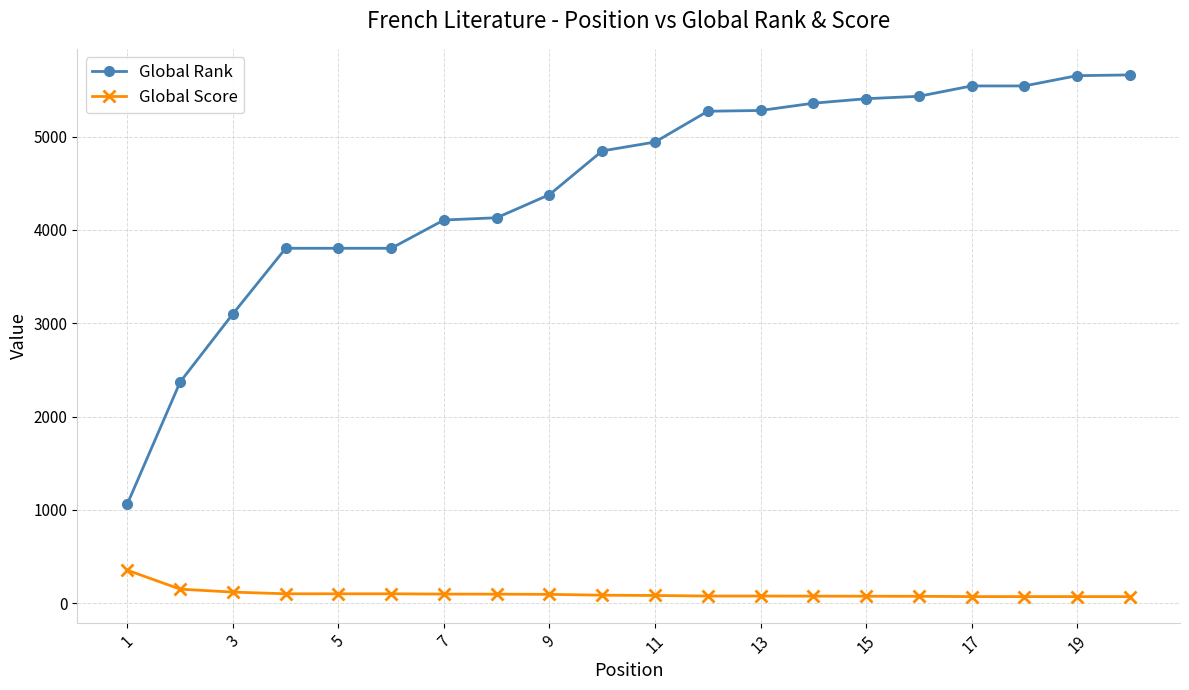

Which series has the largest total across all categories?

Global Rank